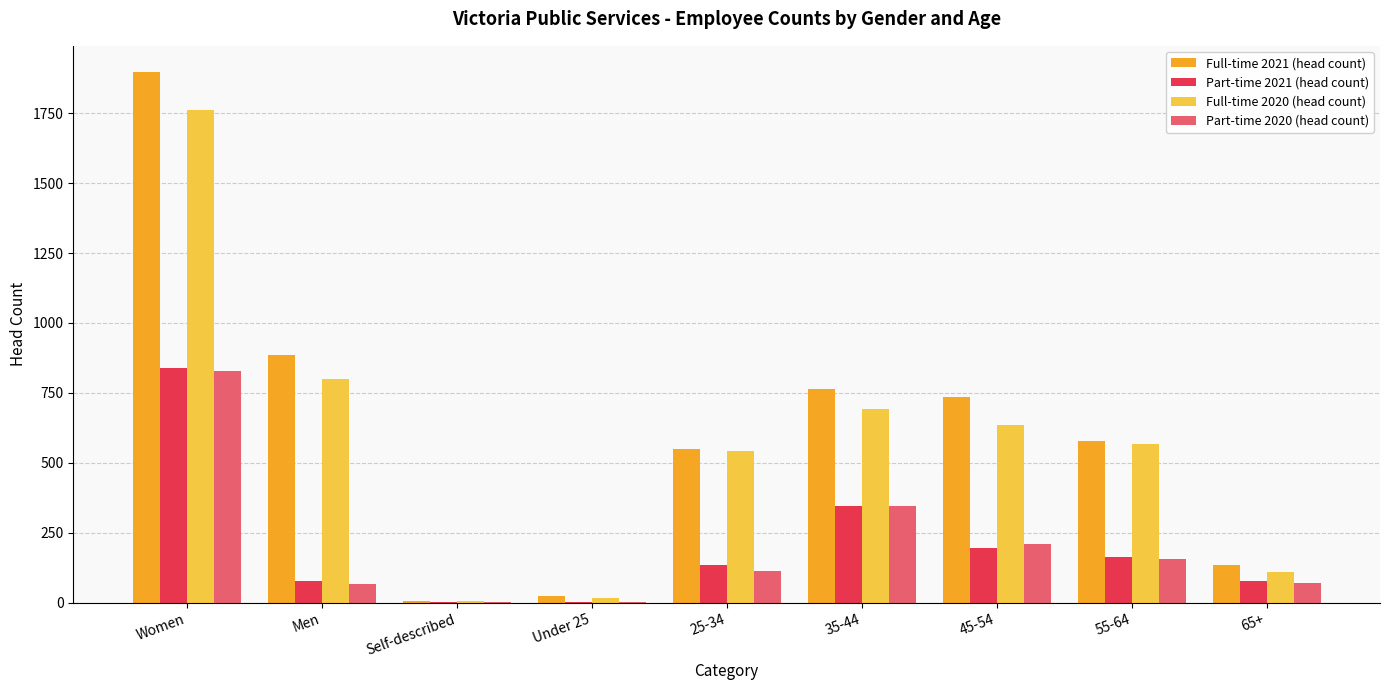

What is the highest value of the Part-time 2021 (head count) series?

839